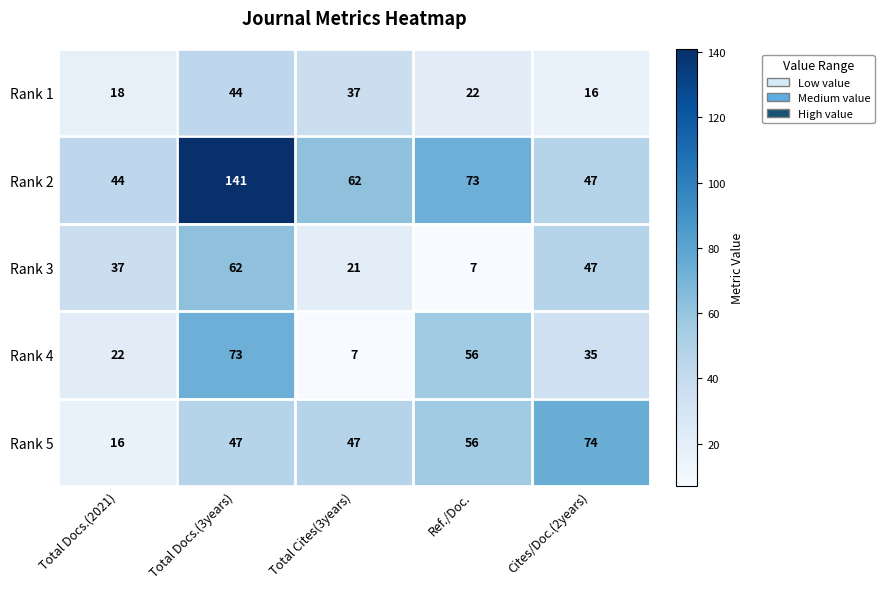

Reading left to right, transcribe all the data shown in this chart.

Rank 1: 18	44	37	22	16
Rank 2: 44	141	62	73	47
Rank 3: 37	62	21	7	47
Rank 4: 22	73	7	56	35
Rank 5: 16	47	47	56	74